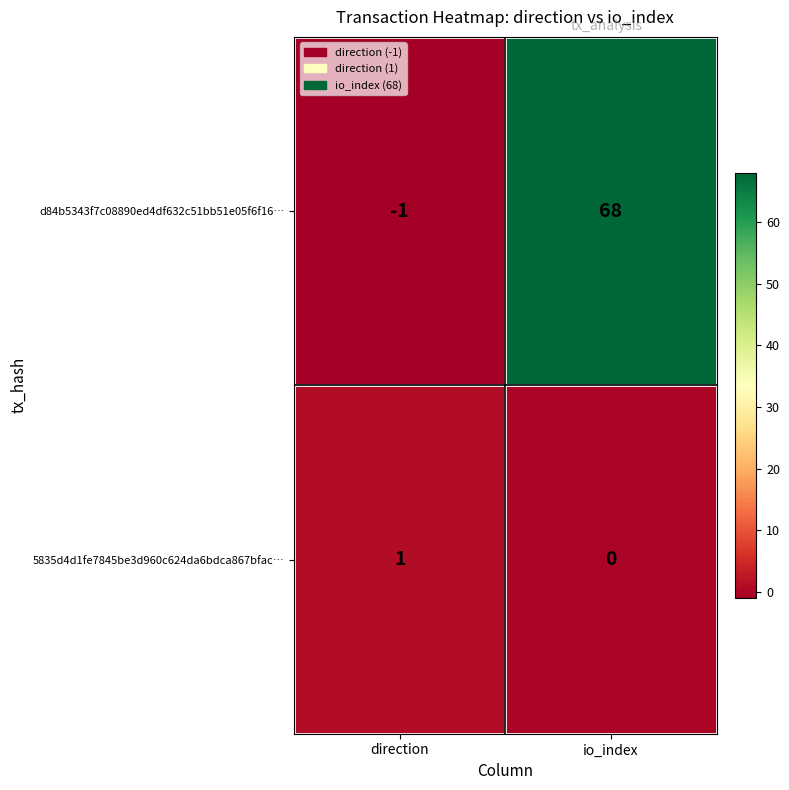

Between direction and io_index, which series saw the biggest shift?

d84b5343f7c08890ed4df632c51bb51e05f6f16…